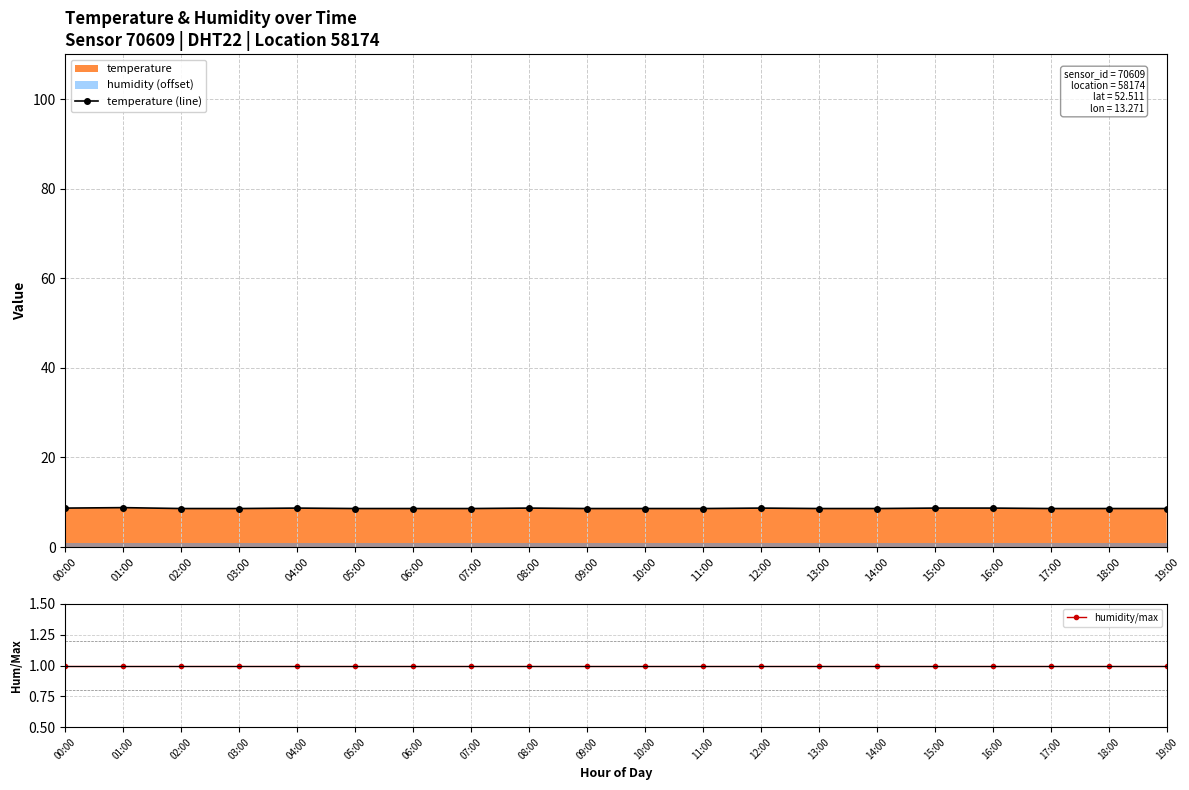

True or false: temperature (line) has more than 1 interior local peaks.

True